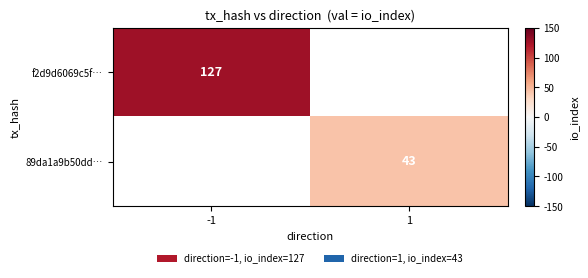

The value of f2d9d6069c5f… at -1 is 51. True or false?

False